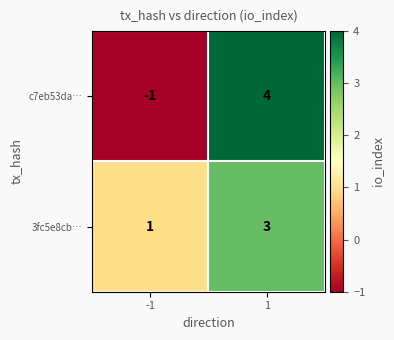

What is the maximum value shown in the chart?

4